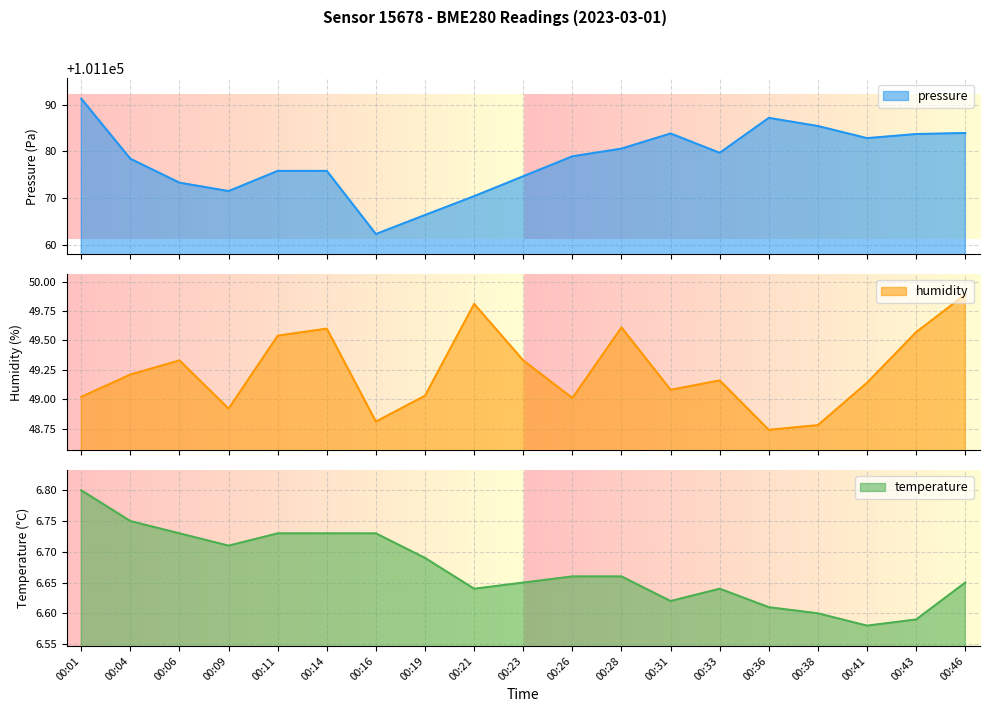

Where is temperature nearest to the value 6?

00:41